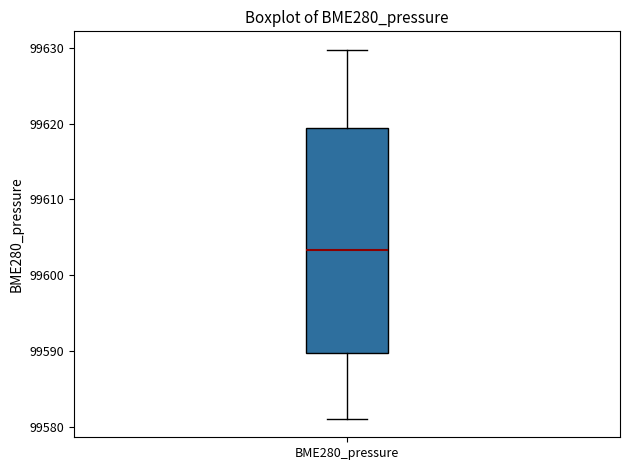

Transcribe this box plot: give where the median line is, the range the box spans, and where the two whiskers end, as read against the y-axis. The values are not printed on the chart, so give them approximately, as read against the axis.

median 99603, box 99590 to 99619, whiskers 99581 to 99630